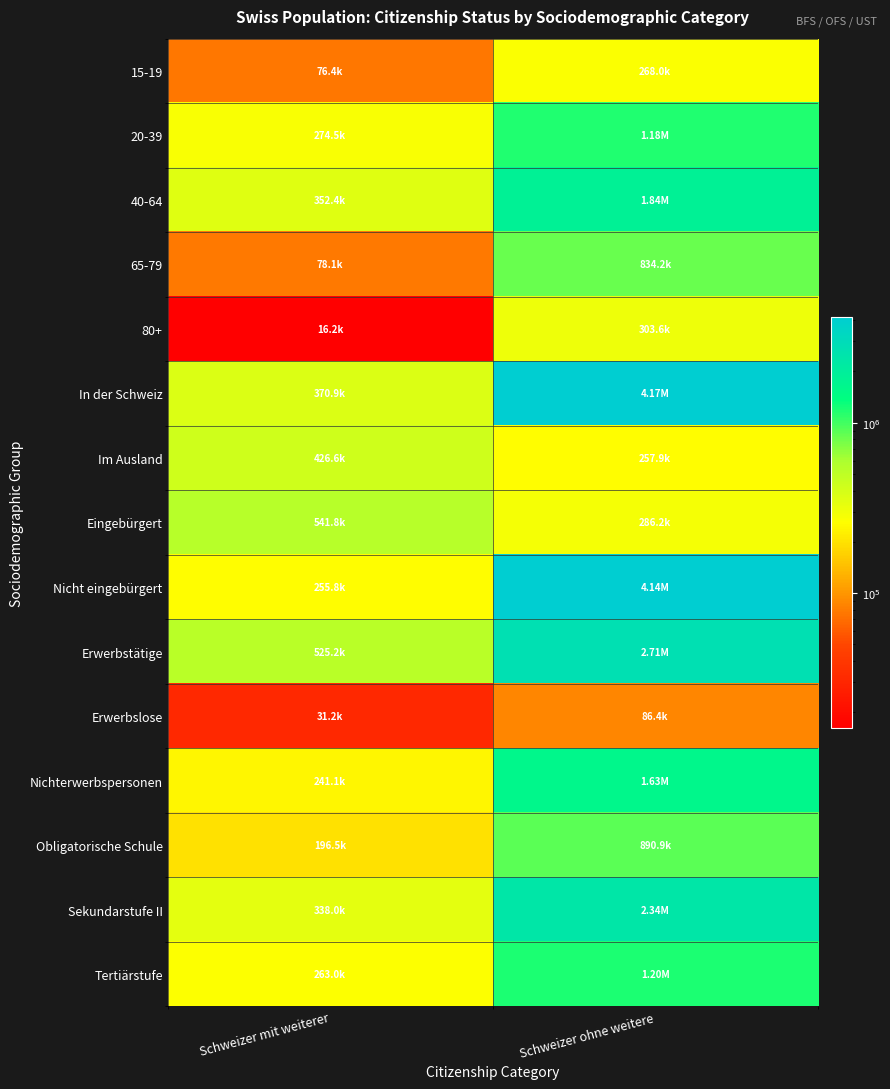

What is the spread (max minus min) of values at Schweizer mit weiterer?

525630.5